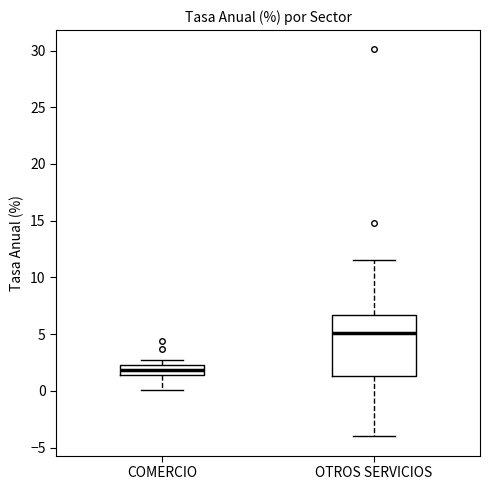

Which box is the tallest, from its lower edge to its upper edge?

OTROS SERVICIOS